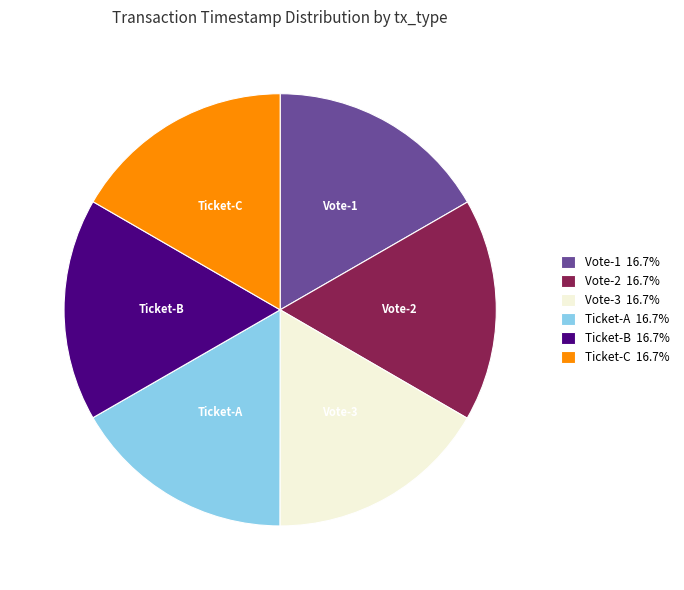

Is there a majority slice in this chart?

No